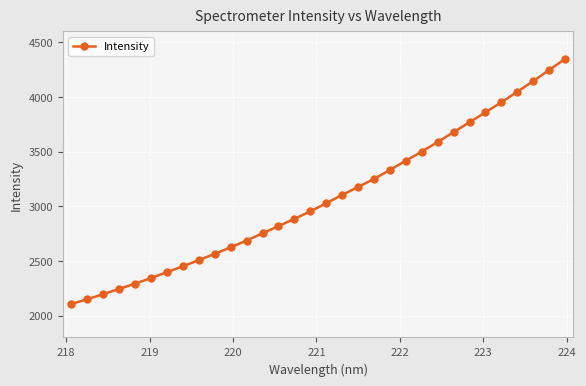

What is the difference between the maximum and second lowest values?

2198.3